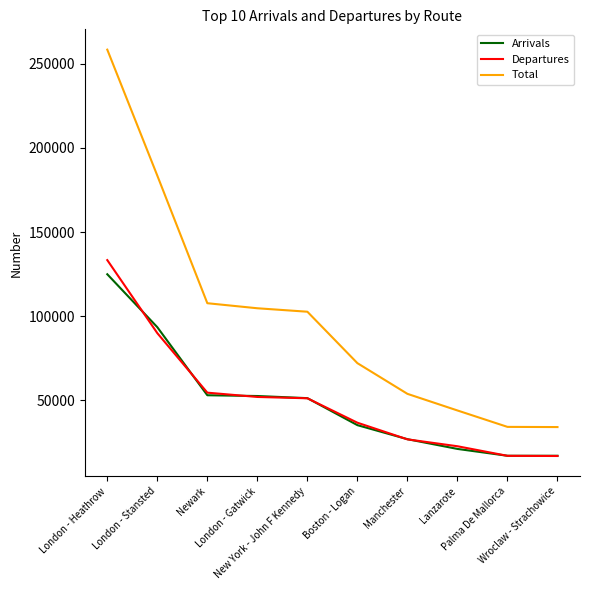

What is the difference between the maximum and minimum values in the Arrivals series?

107749